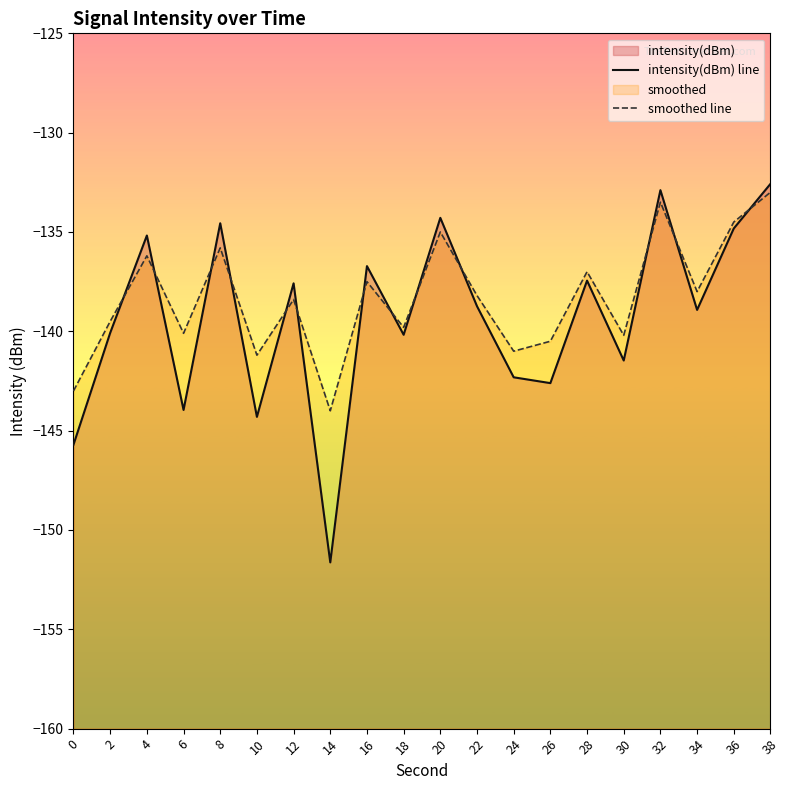

At which label does smoothed line first exceed -138?

4